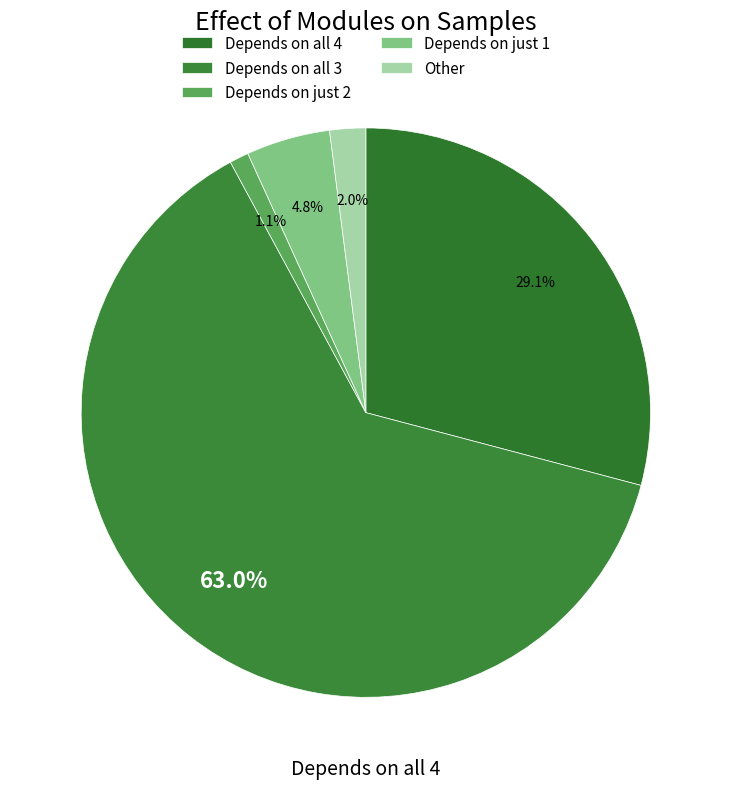

Rank the categories by value from lowest to highest.

Depends on just 2, Other, Depends on just 1, Depends on all 4, Depends on all 3